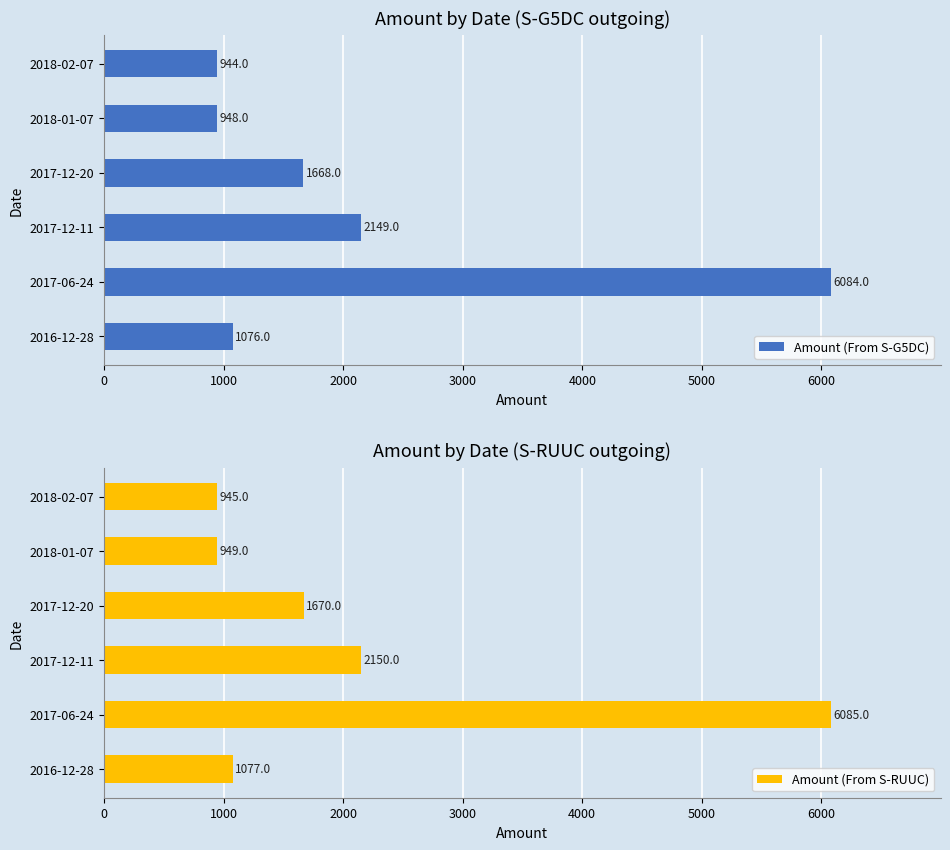

The Amount (From S-RUUC) series shows 949 at 2018-01-07. True or false?

True